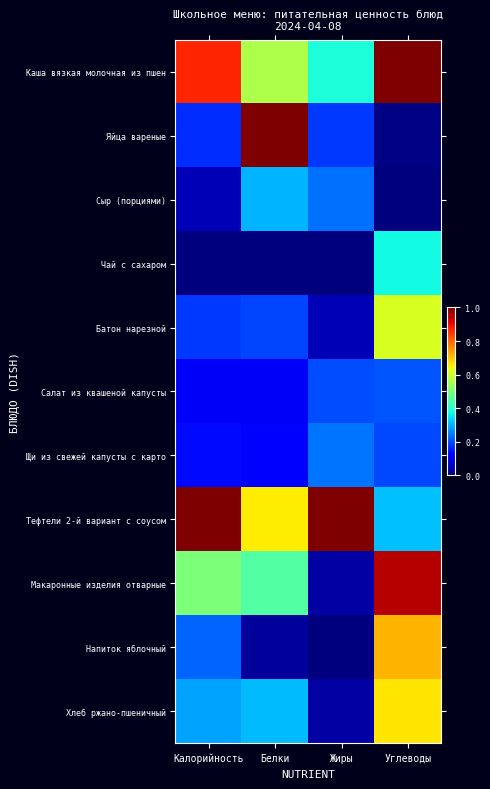

At how many categories does at least one series exceed 0?

4